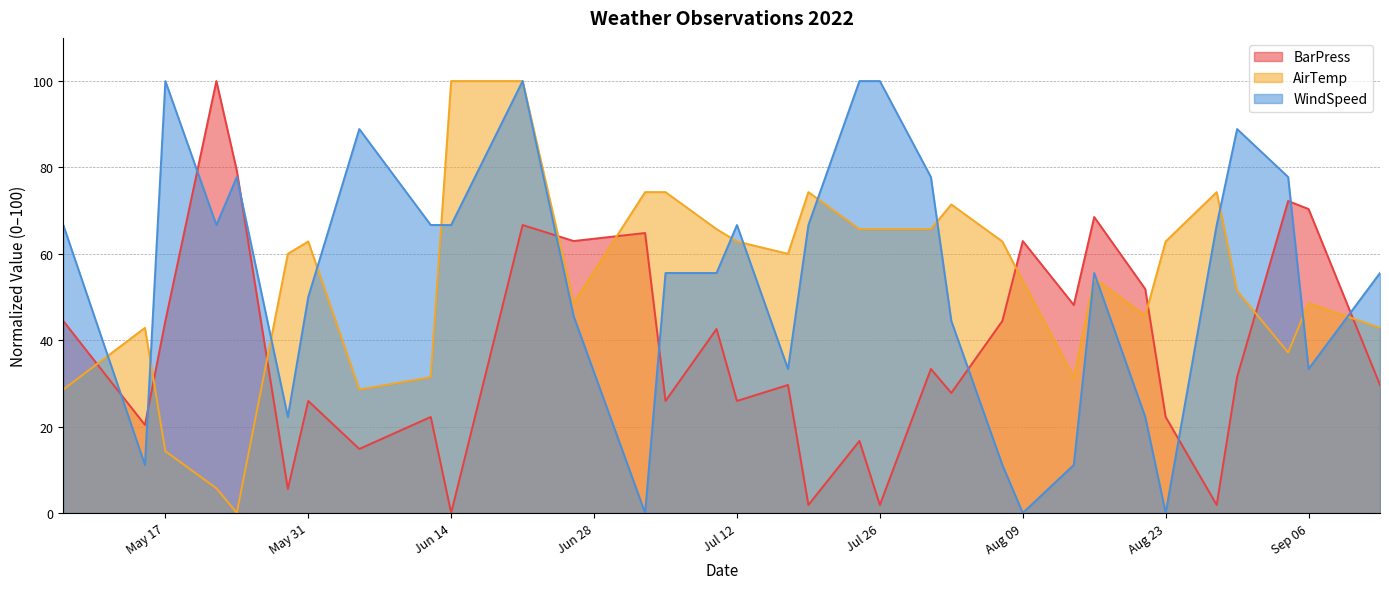

In AirTemp, how many points are higher than both neighbors (excluding endpoints)?

7